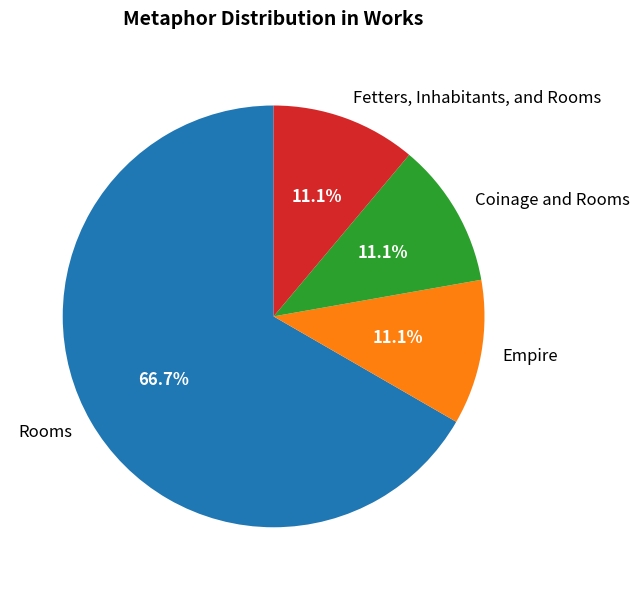

The Rooms slice represents 1% of the pie. True or false?

False